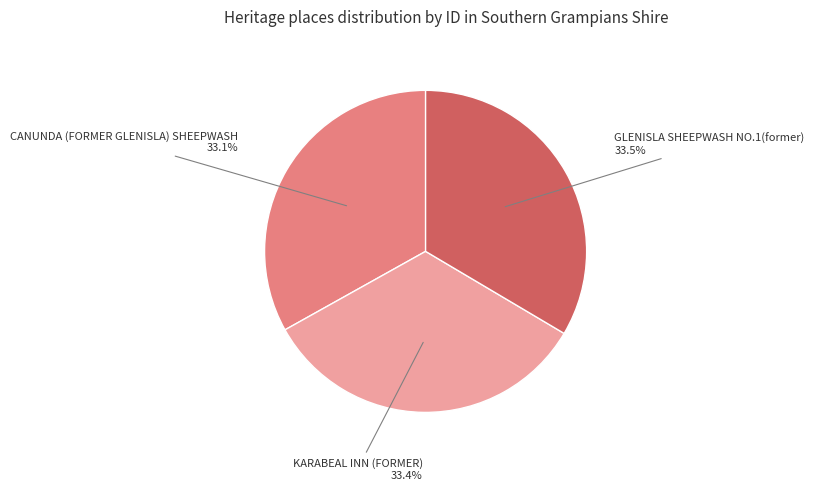

Does any single category account for the majority?

No